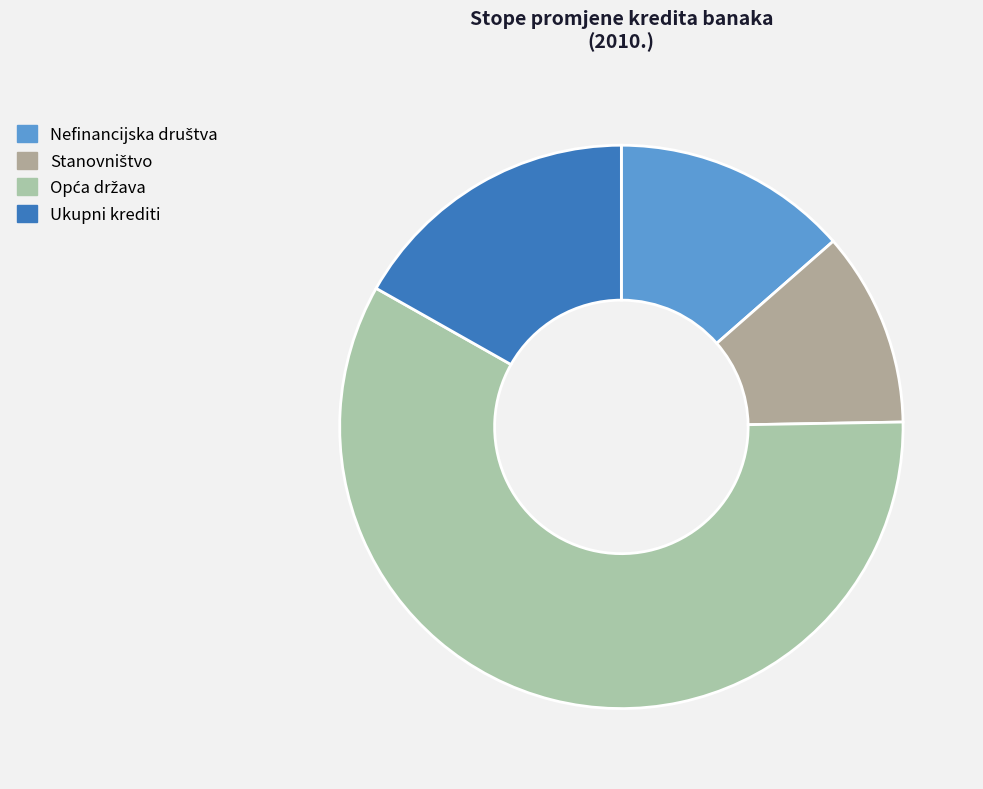

What percentage is NOT represented by Ukupni krediti?

83.2%